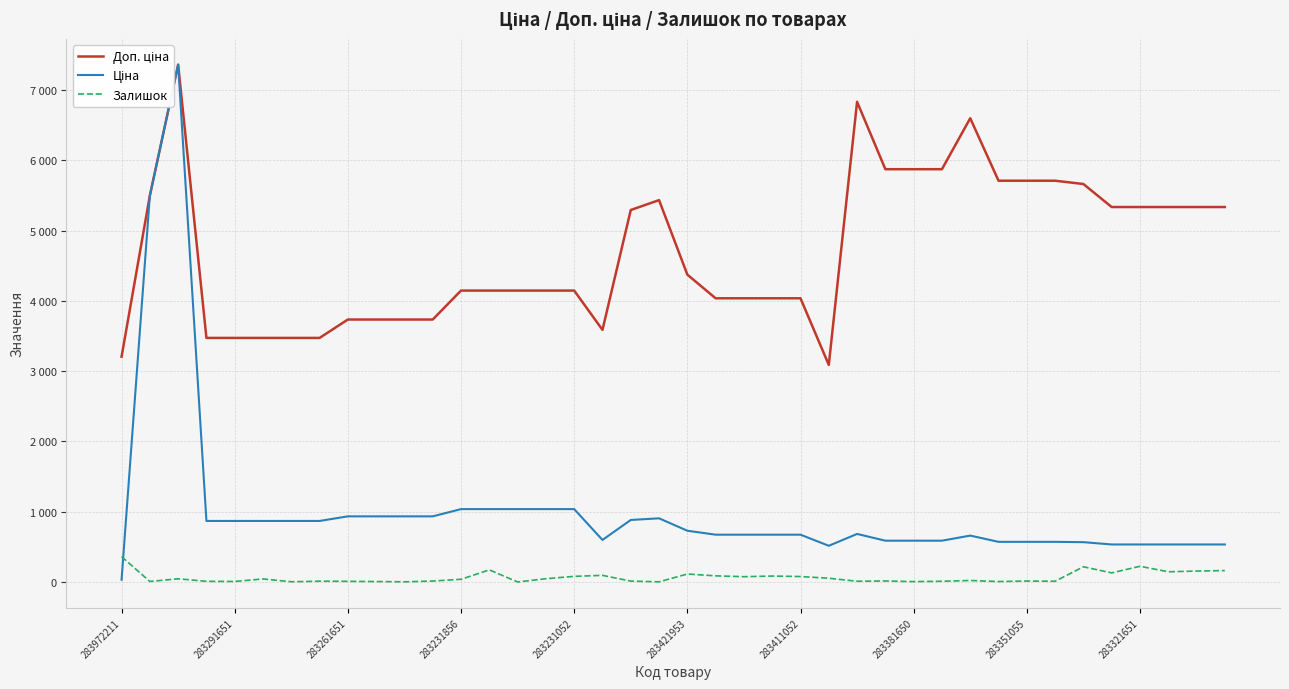

Which series has the largest range (max minus min)?

Ціна